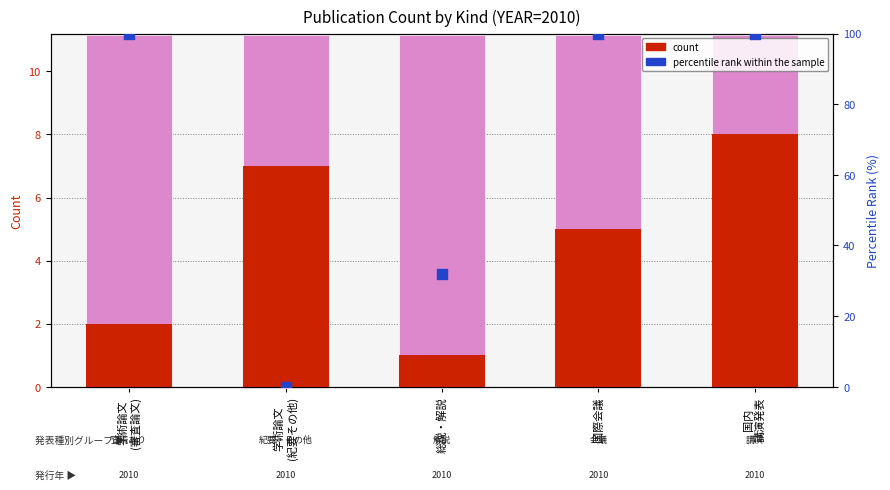

Which series reaches the maximum Y coordinate?

percentile rank within the sample